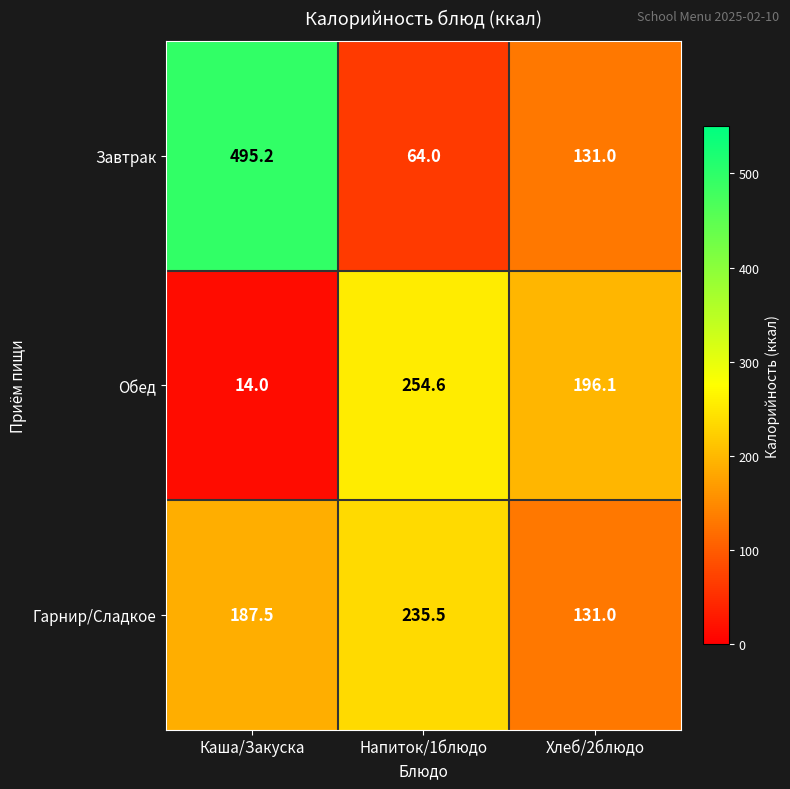

Which label corresponds to the largest value in the chart?

Каша/Закуска